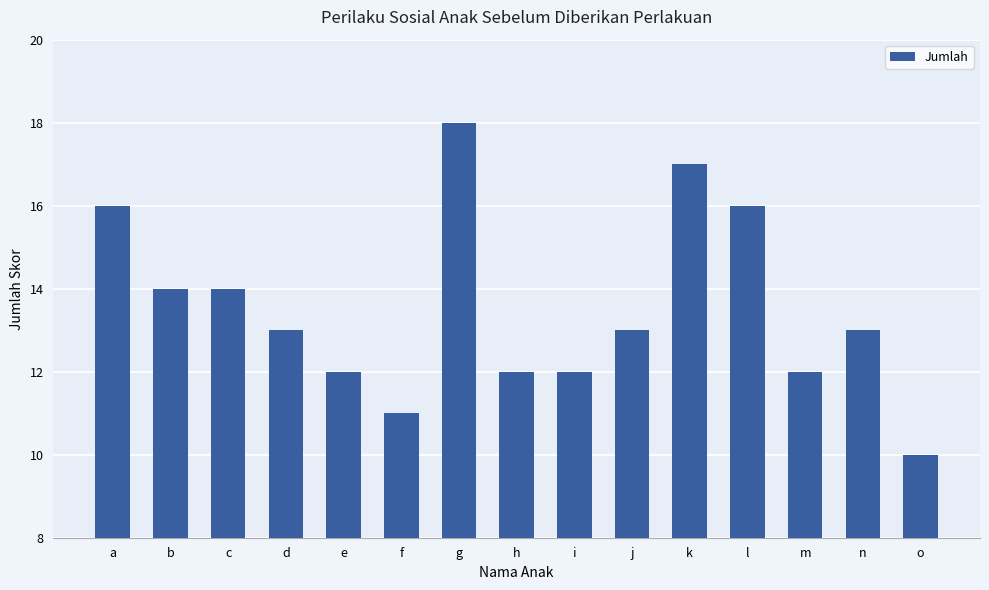

How many series are shown in this chart?

1